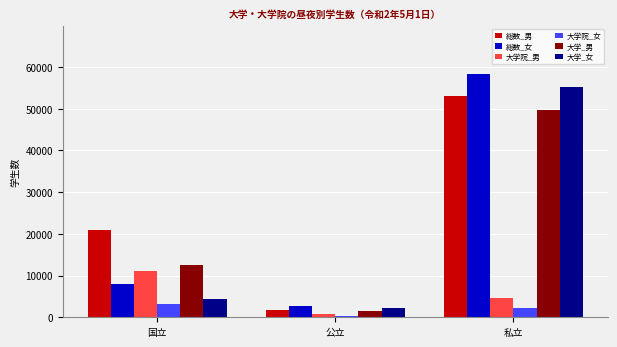

Reading right to left, list all the values displayed in this chart.

総数_男: 私立=53020	公立=1851	国立=20897
総数_女: 私立=58288	公立=2741	国立=7963
大学院_男: 私立=4727	公立=814	国立=10995
大学院_女: 私立=2152	公立=390	国立=3165
大学_男: 私立=49583	公立=1402	国立=12568
大学_女: 私立=55186	公立=2315	国立=4378